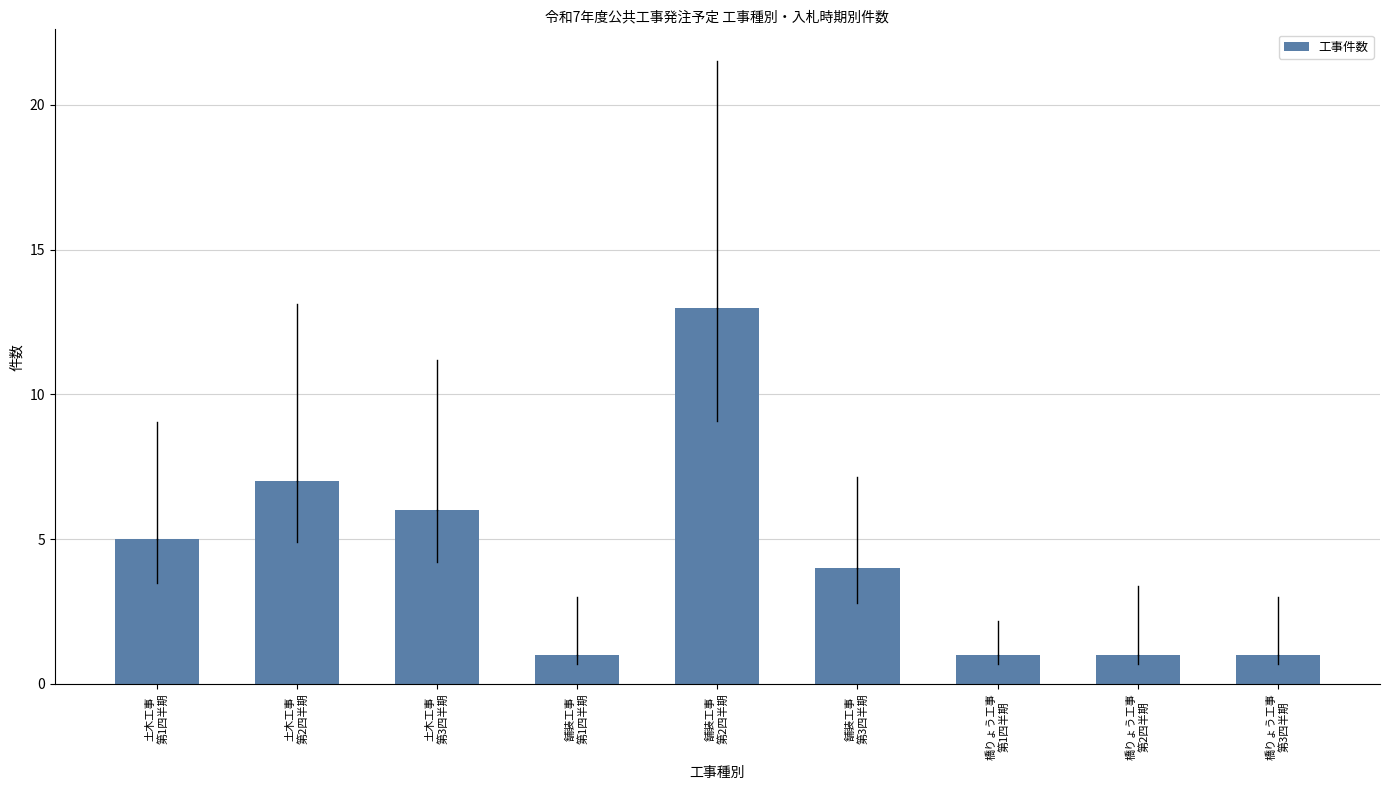

How many bars are there in total?

9